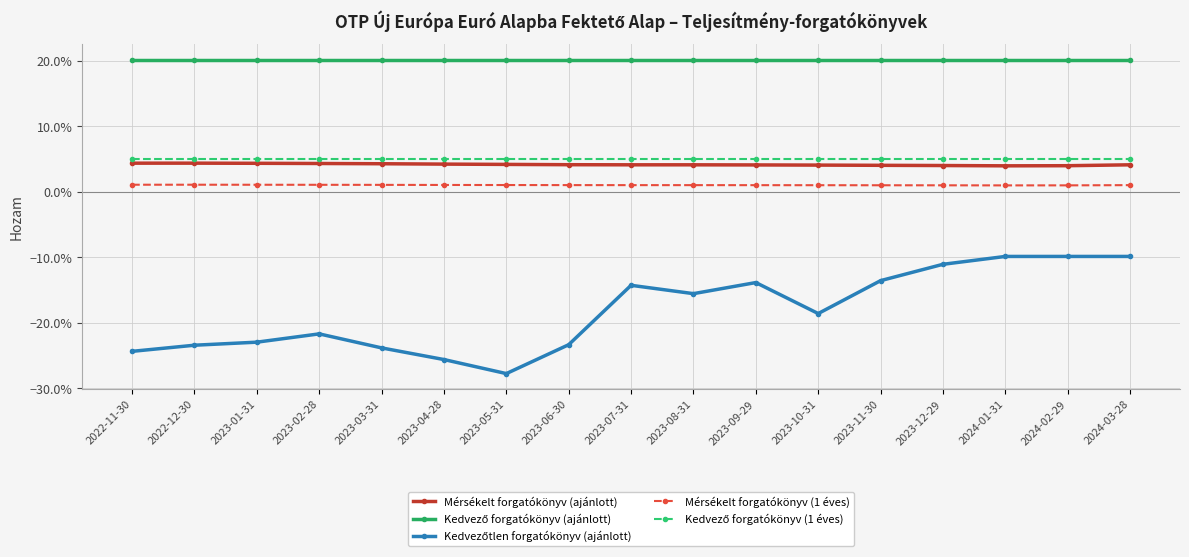

Reading left to right, list all the values displayed in this chart.

Mérsékelt forgatókönyv (ajánlott): 2022-11-30=0.0	2022-12-30=0.0	2023-01-31=0.0	2023-02-28=0.0	2023-03-31=0.0	2023-04-28=0.0	2023-05-31=0.0	2023-06-30=0.0	2023-07-31=0.0	2023-08-31=0.0	2023-09-29=0.0	2023-10-31=0.0	2023-11-30=0.0	2023-12-29=0.0	2024-01-31=0.0	2024-02-29=0.0	2024-03-28=0.0
Kedvező forgatókönyv (ajánlott): 2022-11-30=0.2	2022-12-30=0.2	2023-01-31=0.2	2023-02-28=0.2	2023-03-31=0.2	2023-04-28=0.2	2023-05-31=0.2	2023-06-30=0.2	2023-07-31=0.2	2023-08-31=0.2	2023-09-29=0.2	2023-10-31=0.2	2023-11-30=0.2	2023-12-29=0.2	2024-01-31=0.2	2024-02-29=0.2	2024-03-28=0.2
Kedvezőtlen forgatókönyv (ajánlott): 2022-11-30=-0.2	2022-12-30=-0.2	2023-01-31=-0.2	2023-02-28=-0.2	2023-03-31=-0.2	2023-04-28=-0.3	2023-05-31=-0.3	2023-06-30=-0.2	2023-07-31=-0.1	2023-08-31=-0.2	2023-09-29=-0.1	2023-10-31=-0.2	2023-11-30=-0.1	2023-12-29=-0.1	2024-01-31=-0.1	2024-02-29=-0.1	2024-03-28=-0.1
Mérsékelt forgatókönyv (1 éves): 2022-11-30=0.0	2022-12-30=0.0	2023-01-31=0.0	2023-02-28=0.0	2023-03-31=0.0	2023-04-28=0.0	2023-05-31=0.0	2023-06-30=0.0	2023-07-31=0.0	2023-08-31=0.0	2023-09-29=0.0	2023-10-31=0.0	2023-11-30=0.0	2023-12-29=0.0	2024-01-31=0.0	2024-02-29=0.0	2024-03-28=0.0
Kedvező forgatókönyv (1 éves): 2022-11-30=0.1	2022-12-30=0.1	2023-01-31=0.1	2023-02-28=0.1	2023-03-31=0.1	2023-04-28=0.1	2023-05-31=0.1	2023-06-30=0.1	2023-07-31=0.1	2023-08-31=0.1	2023-09-29=0.1	2023-10-31=0.1	2023-11-30=0.1	2023-12-29=0.1	2024-01-31=0.1	2024-02-29=0.1	2024-03-28=0.1